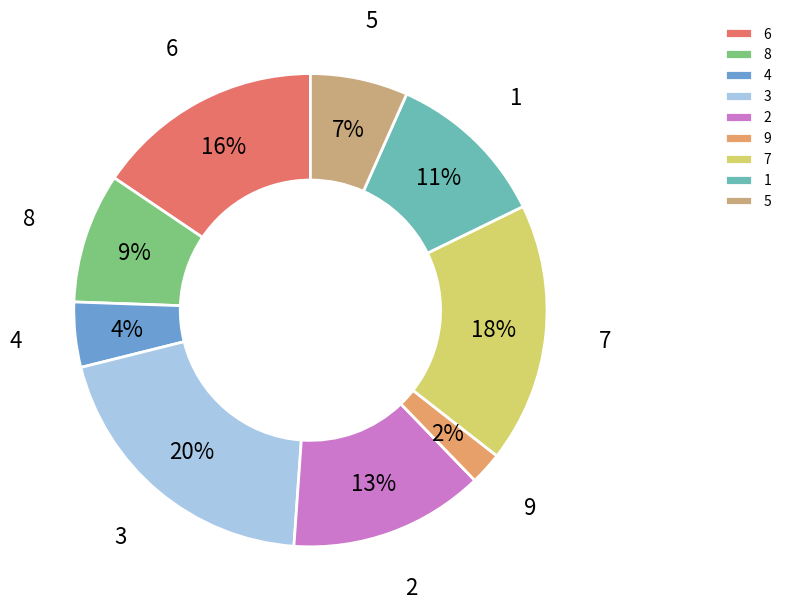

To the nearest percent, what is the combined percentage of 9 and 8?

11%